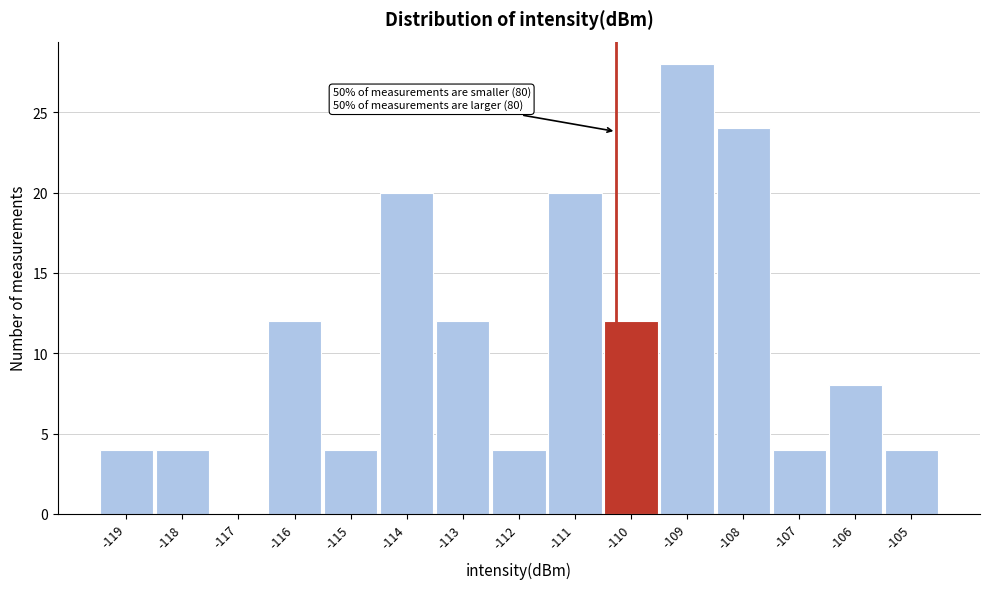

Reading right to left, what are all the values shown in this chart?

-105=4	-106=8	-107=4	-108=24	-109=28	-110=12	-111=20	-112=4	-113=12	-114=20	-115=4	-116=12	-117=0	-118=4	-119=4